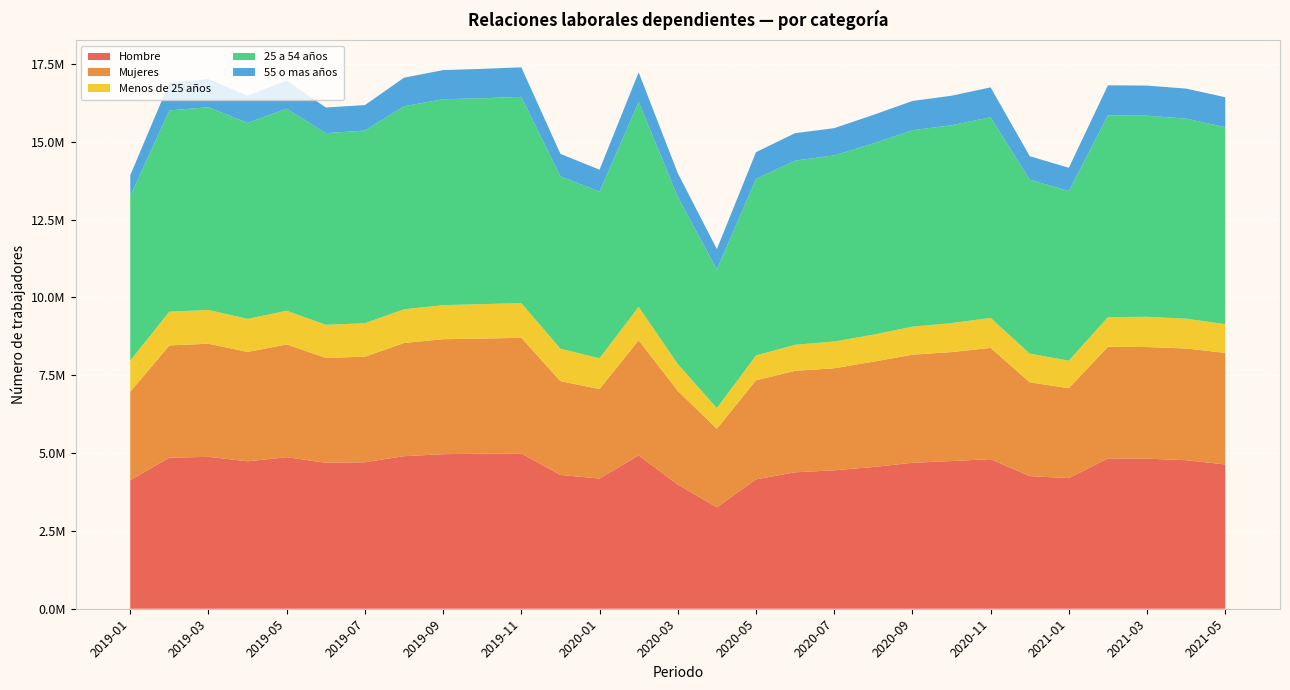

Reading left to right, transcribe all the data shown in this chart.

Hombre: 2019-01=4130897	2019-02=4851432	2019-03=4878748	2019-04=4735160	2019-05=4866817	2019-06=4689377	2019-07=4705376	2019-08=4900222	2019-09=4964350	2019-10=4981412	2019-11=4989342	2019-12=4298000	2020-01=4180521	2020-02=4925952	2020-03=3989250	2020-04=3256537	2020-05=4155028	2020-06=4382564	2020-07=4445910	2020-08=4552438	2020-09=4688122	2020-10=4743480	2020-11=4805287	2020-12=4260018	2021-01=4195743	2021-02=4828524	2021-03=4820873	2021-04=4770090	2021-05=4635119
Mujeres: 2019-01=2838185	2019-02=3606118	2019-03=3633974	2019-04=3512604	2019-05=3623796	2019-06=3367753	2019-07=3390183	2019-08=3635516	2019-09=3693335	2019-10=3696040	2019-11=3713133	2019-12=3012898	2020-01=2875336	2020-02=3695387	2020-03=3011222	2020-04=2523160	2020-05=3181968	2020-06=3259621	2020-07=3276847	2020-08=3383167	2020-09=3471225	2020-10=3500112	2020-11=3572746	2020-12=3012191	2021-01=2889691	2021-02=3582797	2021-03=3585398	2021-04=3588003	2021-05=3584398
Menos de 25 años: 2019-01=1002148	2019-02=1082627	2019-03=1083875	2019-04=1062151	2019-05=1080657	2019-06=1062791	2019-07=1075211	2019-08=1083623	2019-09=1093070	2019-10=1107870	2019-11=1111921	2019-12=1040988	2020-01=989015	2020-02=1075456	2020-03=861352	2020-04=665462	2020-05=796707	2020-06=837779	2020-07=859776	2020-08=866881	2020-09=901186	2020-10=930756	2020-11=963921	2020-12=922512	2021-01=882051	2021-02=956513	2021-03=970294	2021-04=958421	2021-05=921032
25 a 54 años: 2019-01=5288787	2019-02=6467170	2019-03=6512559	2019-04=6294699	2019-05=6492309	2019-06=6156508	2019-07=6187857	2019-08=6520522	2019-09=6615895	2019-10=6611484	2019-11=6626618	2019-12=5536392	2020-01=5354376	2020-02=6582702	2020-03=5372512	2020-04=4450720	2020-05=5671485	2020-06=5914590	2020-07=5979305	2020-08=6145496	2020-09=6309831	2020-10=6355079	2020-11=6444556	2020-12=5584197	2021-01=5452395	2021-02=6479262	2021-03=6460152	2021-04=6425759	2021-05=6327076
55 o mas años: 2019-01=665243	2019-02=892825	2019-03=901424	2019-04=876656	2019-05=903134	2019-06=824083	2019-07=818923	2019-08=917715	2019-09=934736	2019-10=944228	2019-11=950124	2019-12=722983	2020-01=703023	2020-02=952220	2020-03=757388	2020-04=655844	2020-05=859778	2020-06=880790	2020-07=874888	2020-08=914271	2020-09=939313	2020-10=948871	2020-11=960536	2020-12=758094	2021-01=743430	2021-02=966605	2021-03=967054	2021-04=965138	2021-05=962738